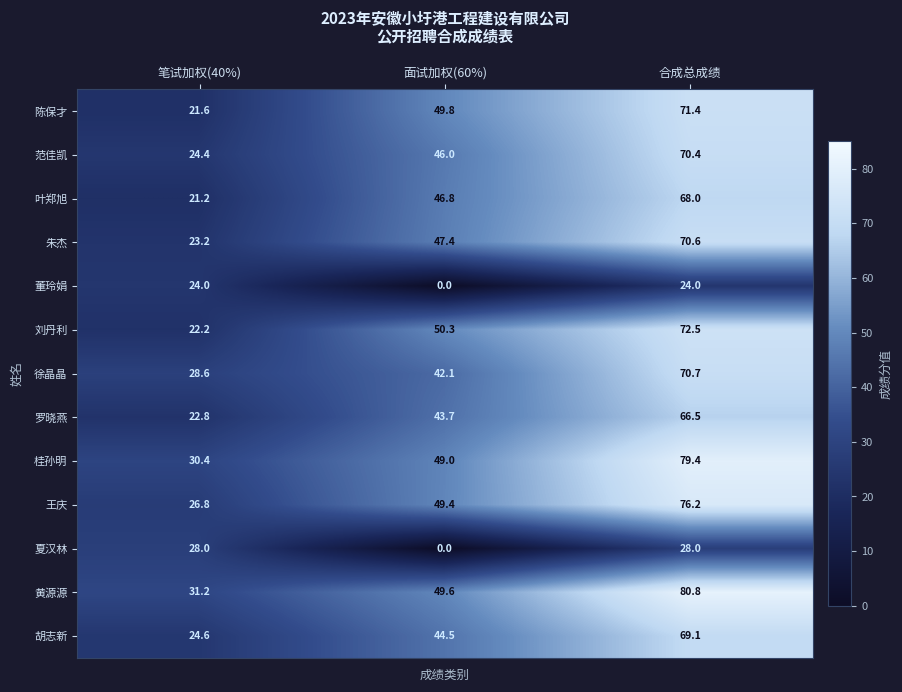

What is the total value across all series at 面试加权(60%)?

518.6